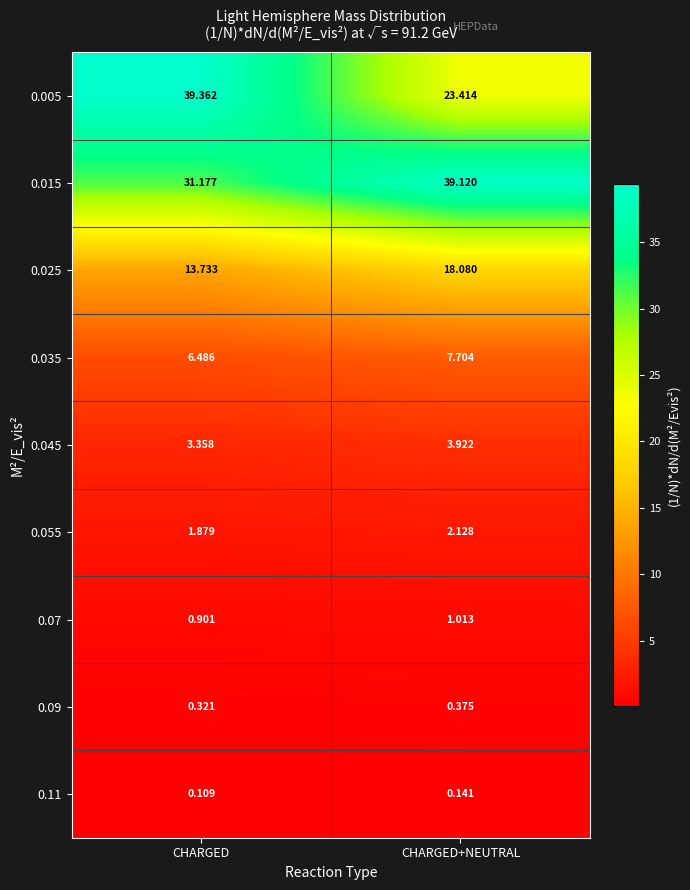

What is the spread (max minus min) of values at CHARGED?

39.3